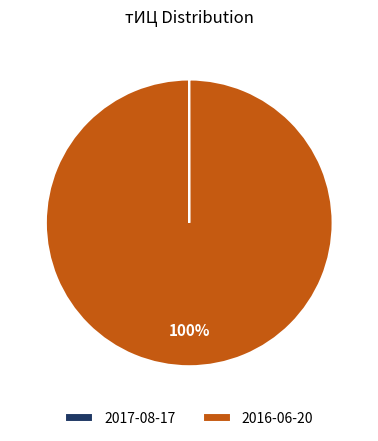

Is there a majority slice in this chart?

Yes